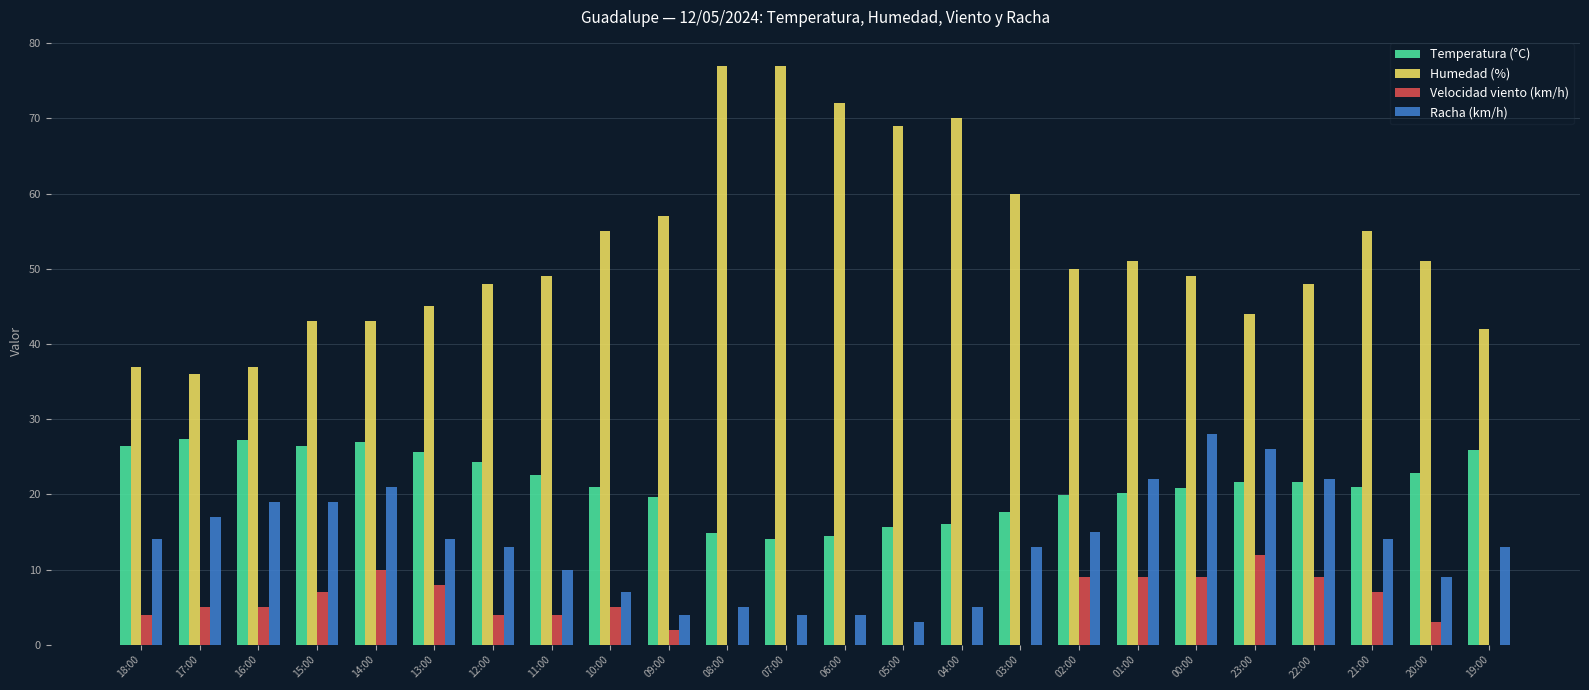

The Temperatura (°C) series shows 36.4 at 22:00. True or false?

False